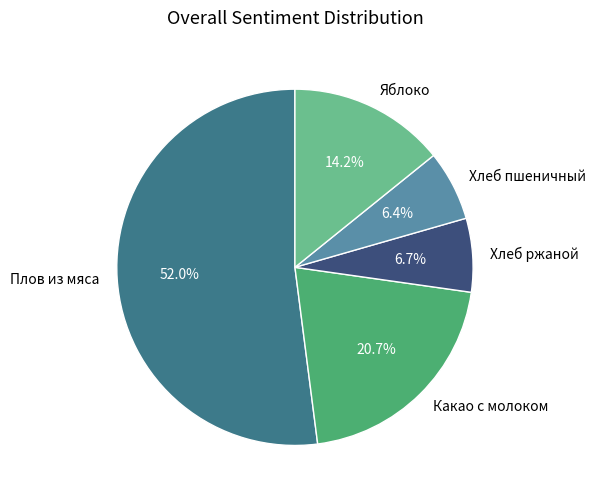

To the nearest percent, what percentage of the pie is Какао с молоком?

21%